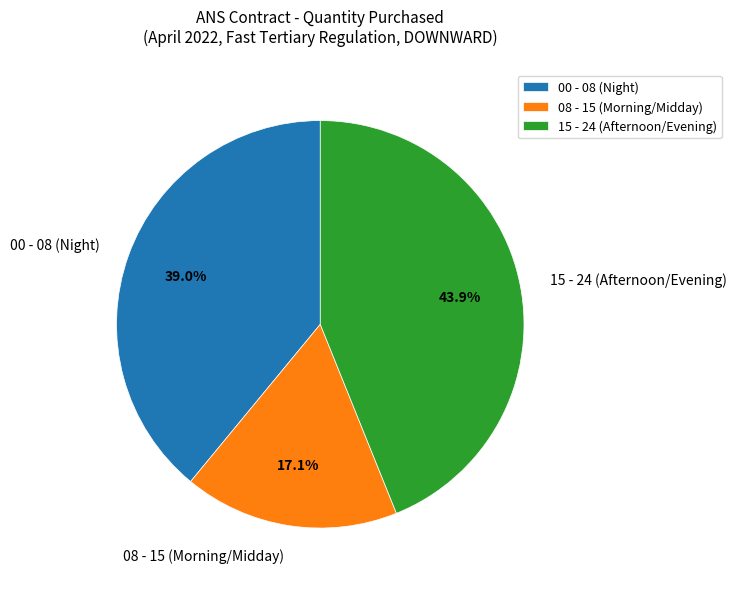

Does 00 - 08 (Night) account for over 50% of the chart?

No